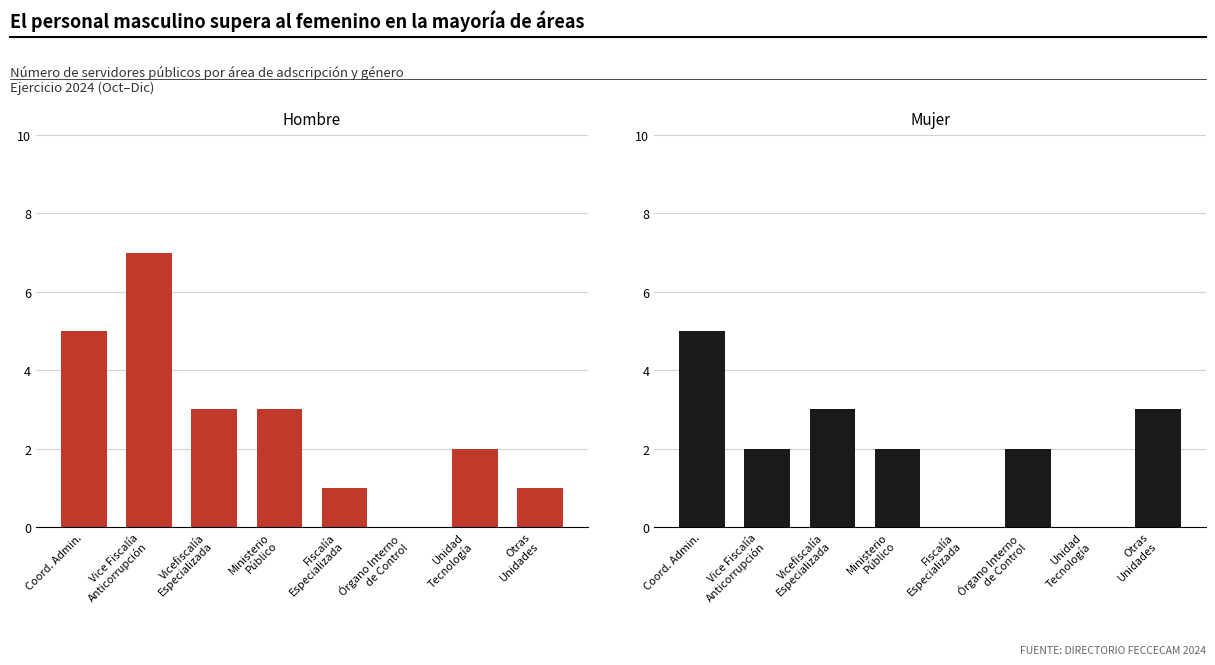

At which label is Mujer closest to 2?

Vice Fiscalía
Anticorrupción